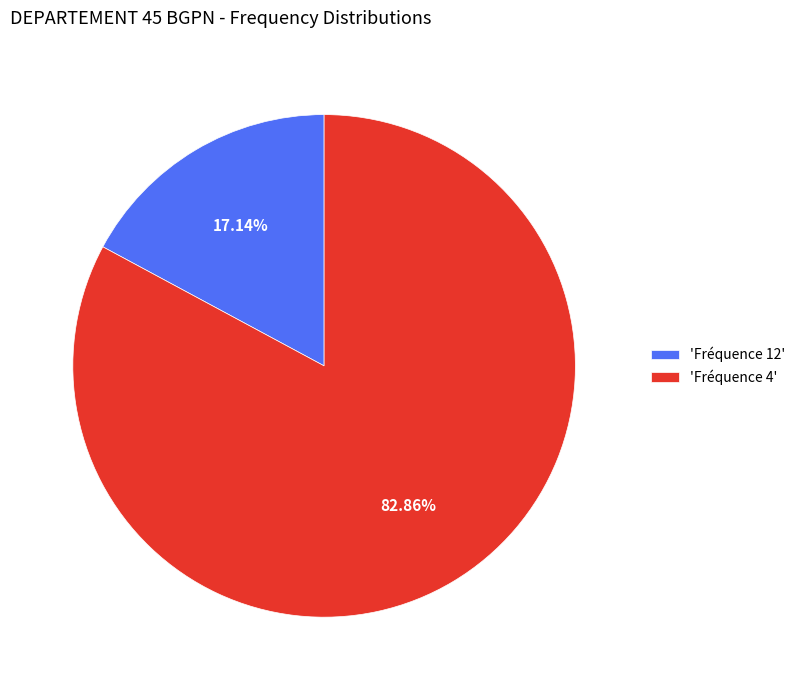

Is the sum of 'Fréquence 12' and 'Fréquence 4' greater than half?

Yes